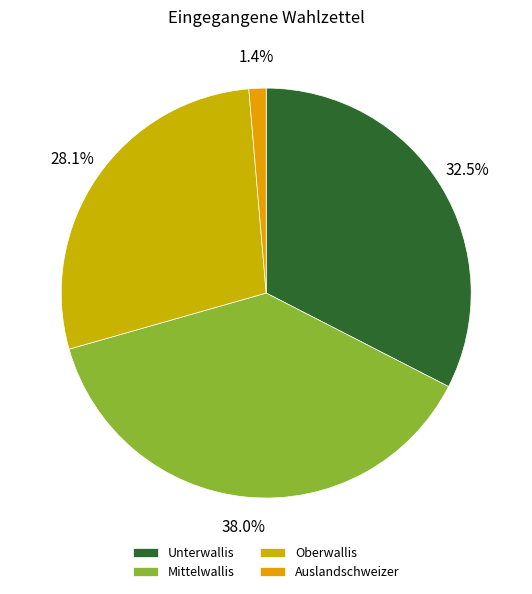

Is it true that Unterwallis is 33% of the pie?

True